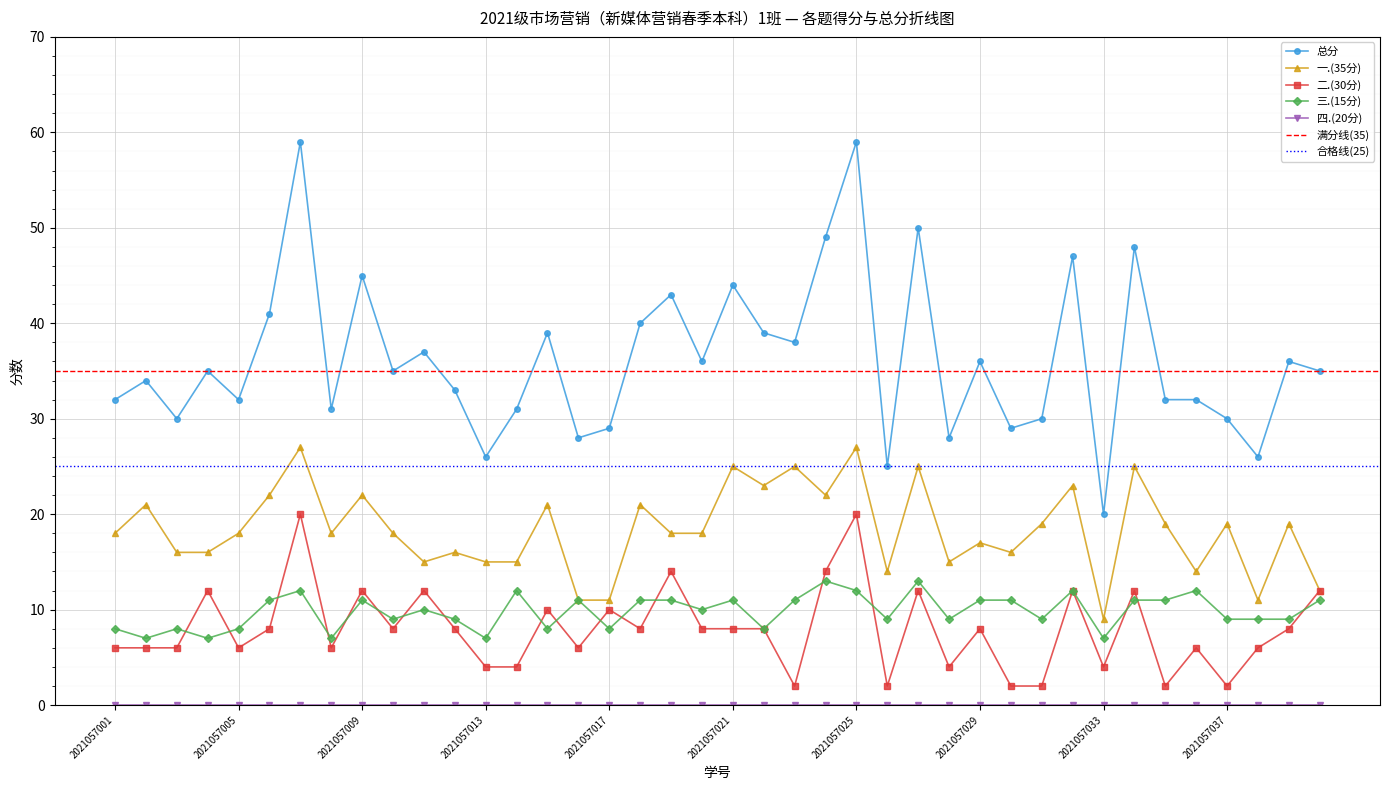

What is the value of the 一.(35分) point at the 23rd from the left?

25